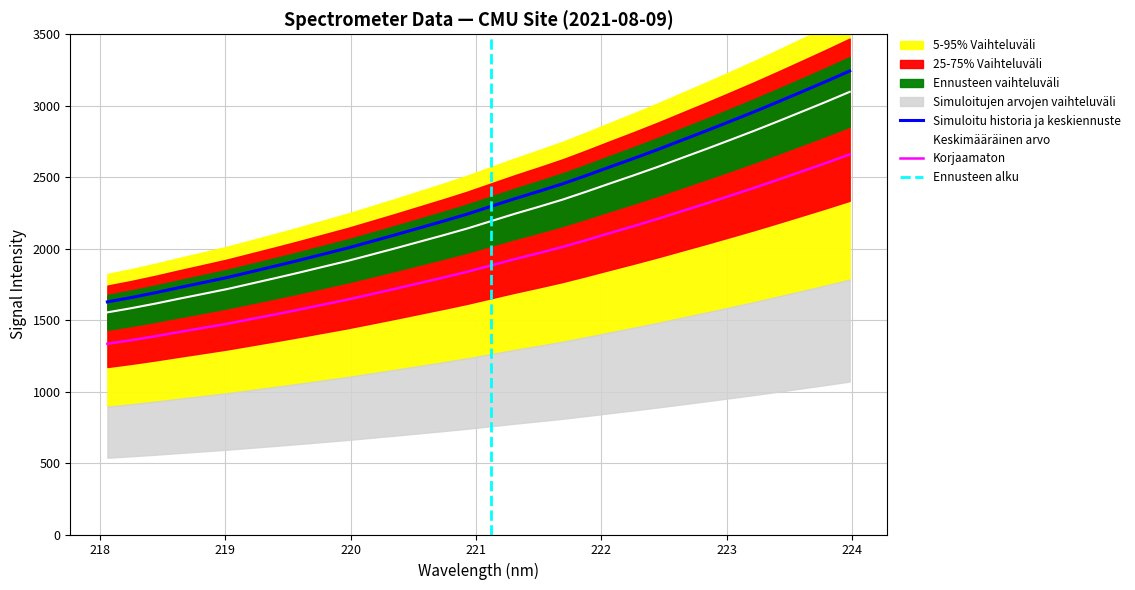

Reading left to right, what are all the values shown in this chart?

1554.3	1583.6	1615.6	1650.1	1683.6	1717.5	1755.5	1793.5	1832.5	1873.0	1913.3	1957.4	2001.7	2047.4	2093.0	2140.2	2192.0	2243.8	2292.6	2343.2	2399.3	2457.4	2514.6	2573.7	2635.7	2697.1	2760.4	2824.3	2890.7	2958.4	3026.6	3097.1